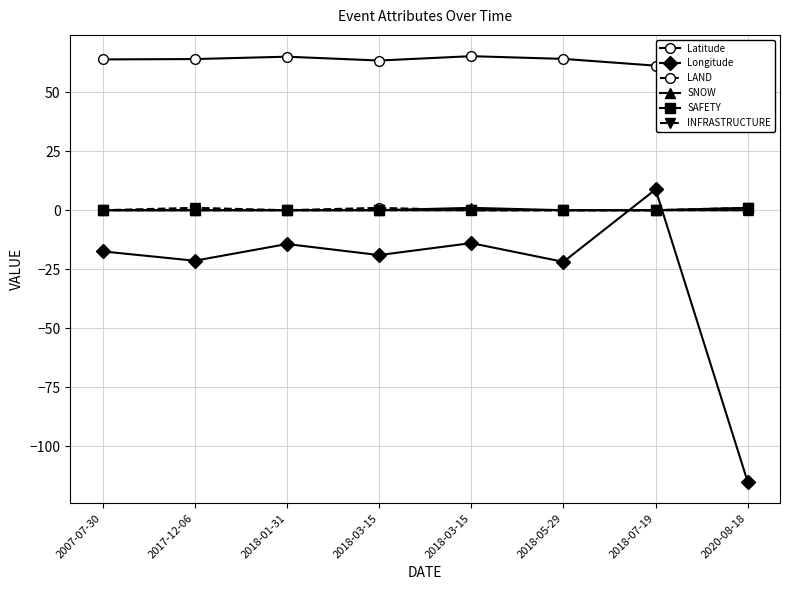

How many data points does each series have?

8